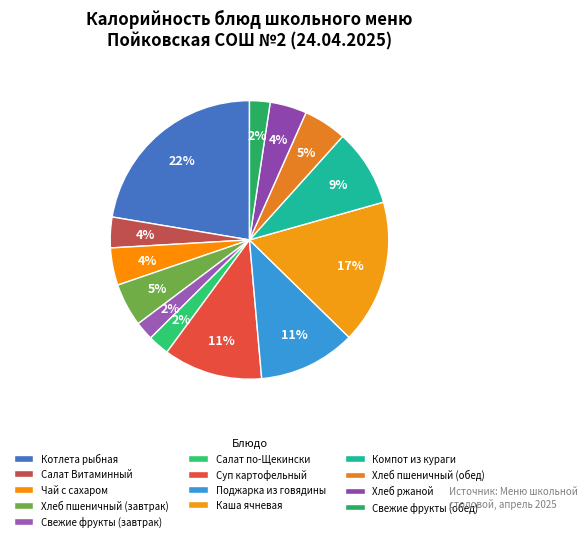

Combined, do Свежие фрукты (обед) and Каша ячневая account for over 50%?

No